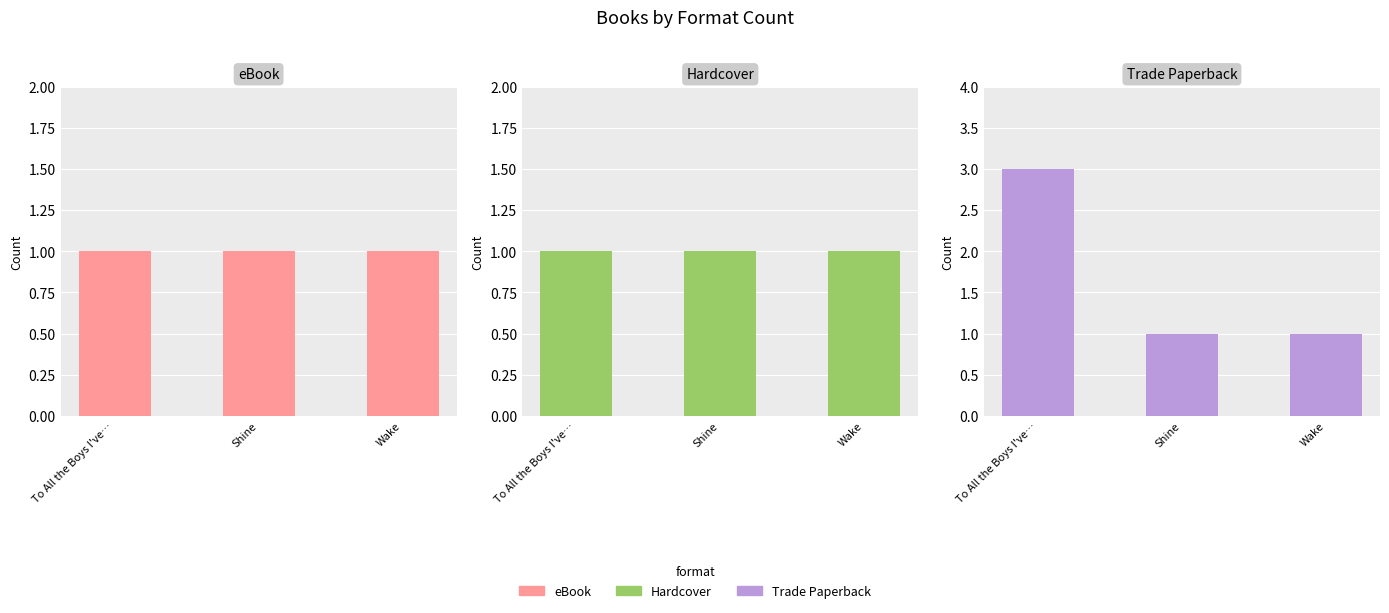

At how many categories does at least one series exceed 2?

1